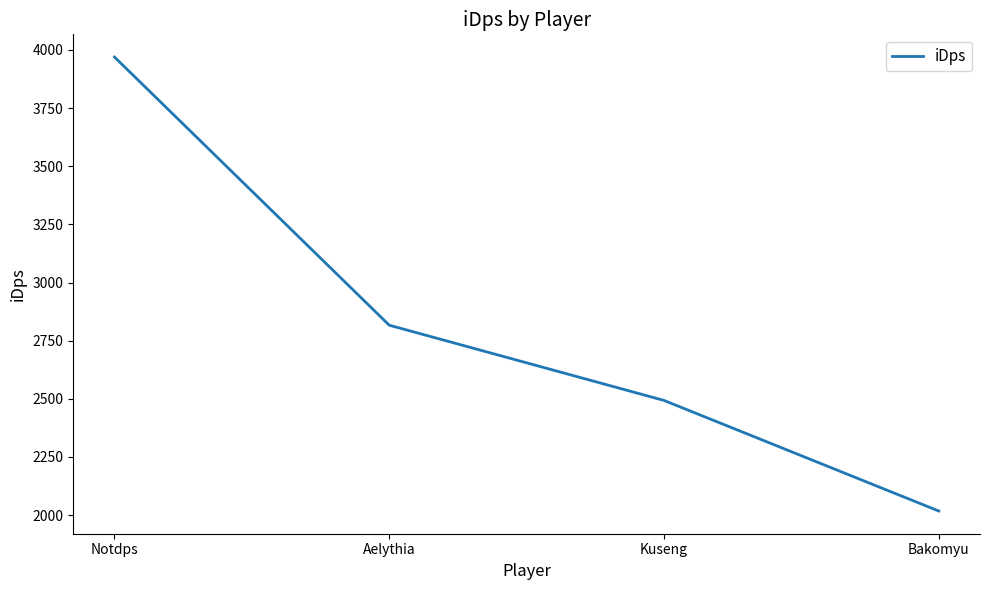

List the labels in order of value, smallest first.

Bakomyu, Kuseng, Aelythia, Notdps